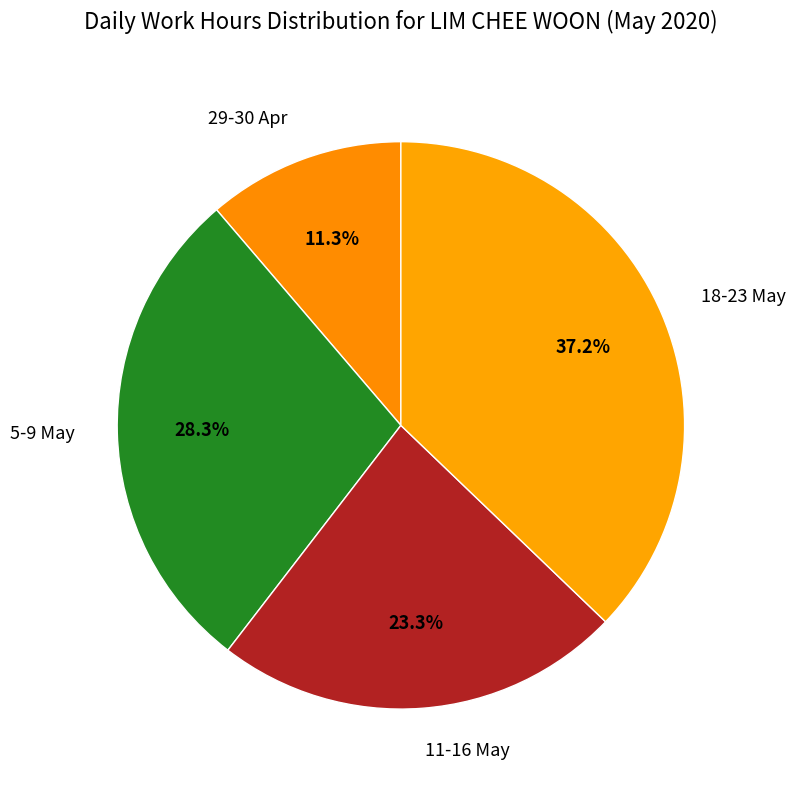

How much of the chart is everything except 11-16 May?

76.7%